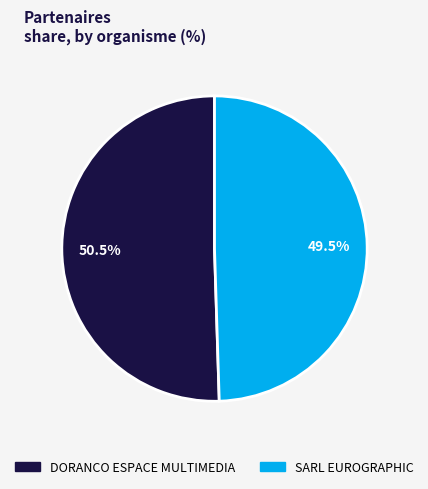

Is it true that SARL EUROGRAPHIC is 59% of the pie?

False